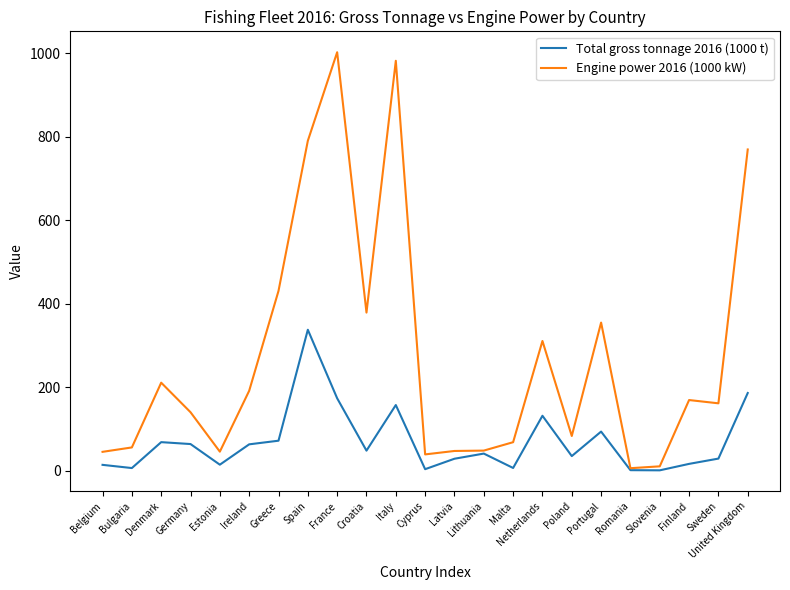

What is the difference between the maximum and minimum values in the Engine power 2016 (1000 kW) series?

997.1